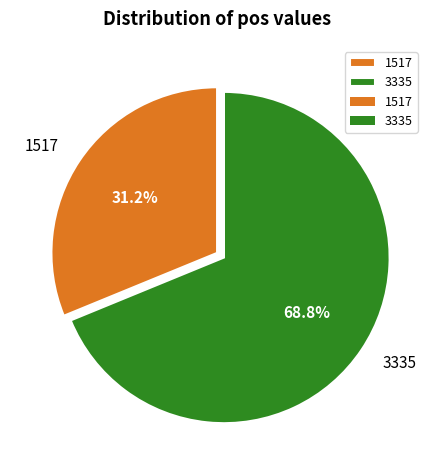

Rank the categories by value from highest to lowest.

3335, 1517